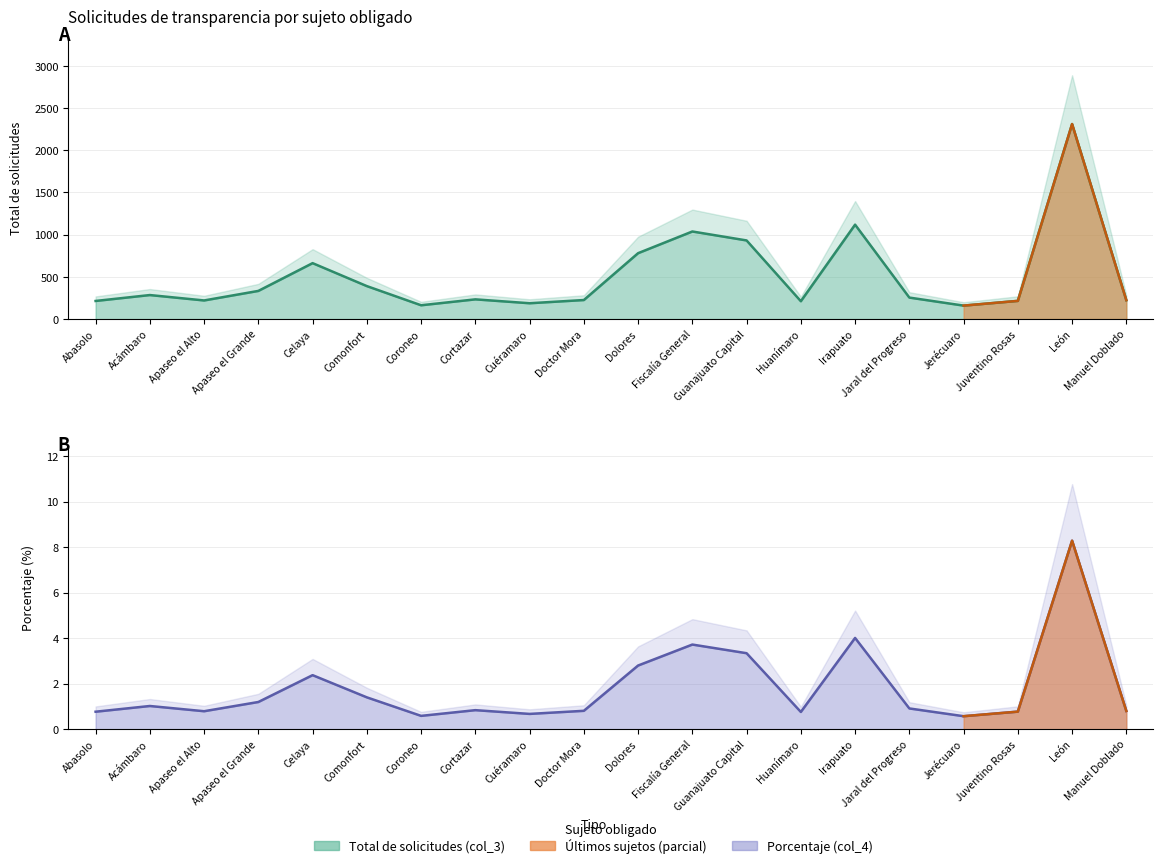

At which category does Porcentaje (col_4) reach its first local peak?

Acámbaro